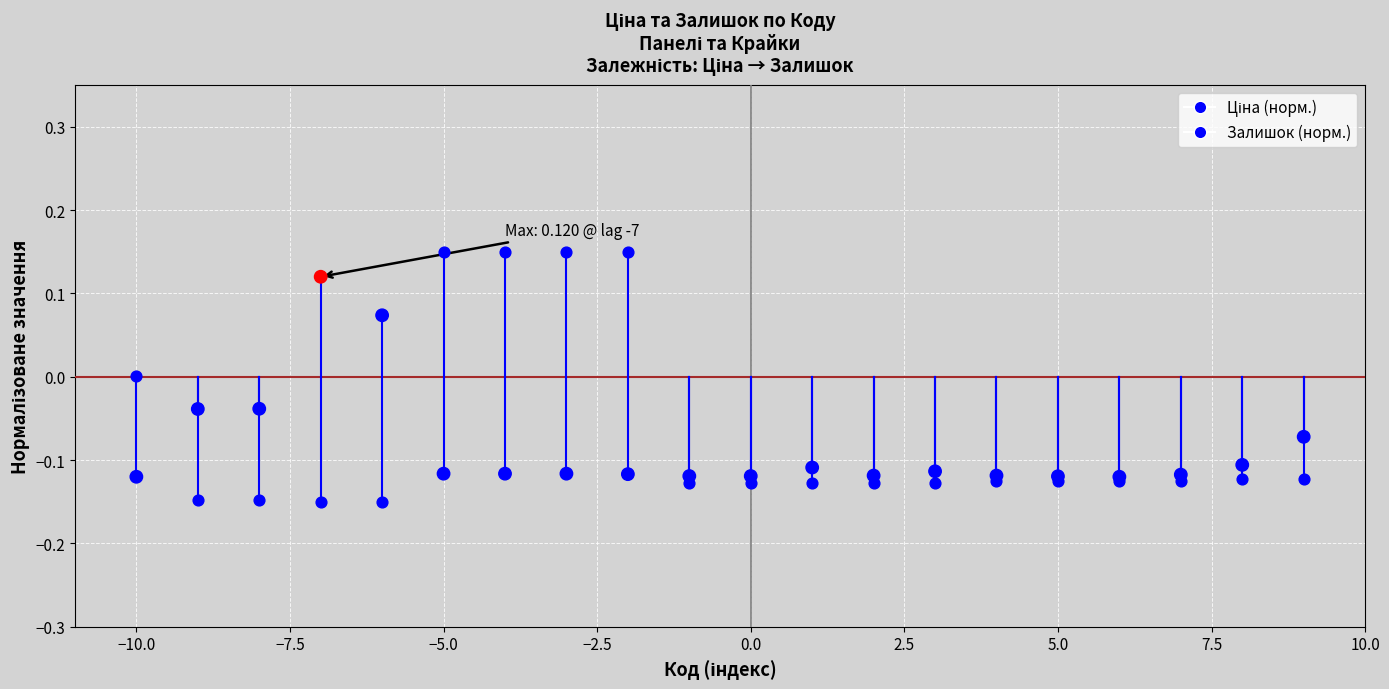

What are all the series names shown in the legend?

Ціна (норм.), Залишок (норм.)